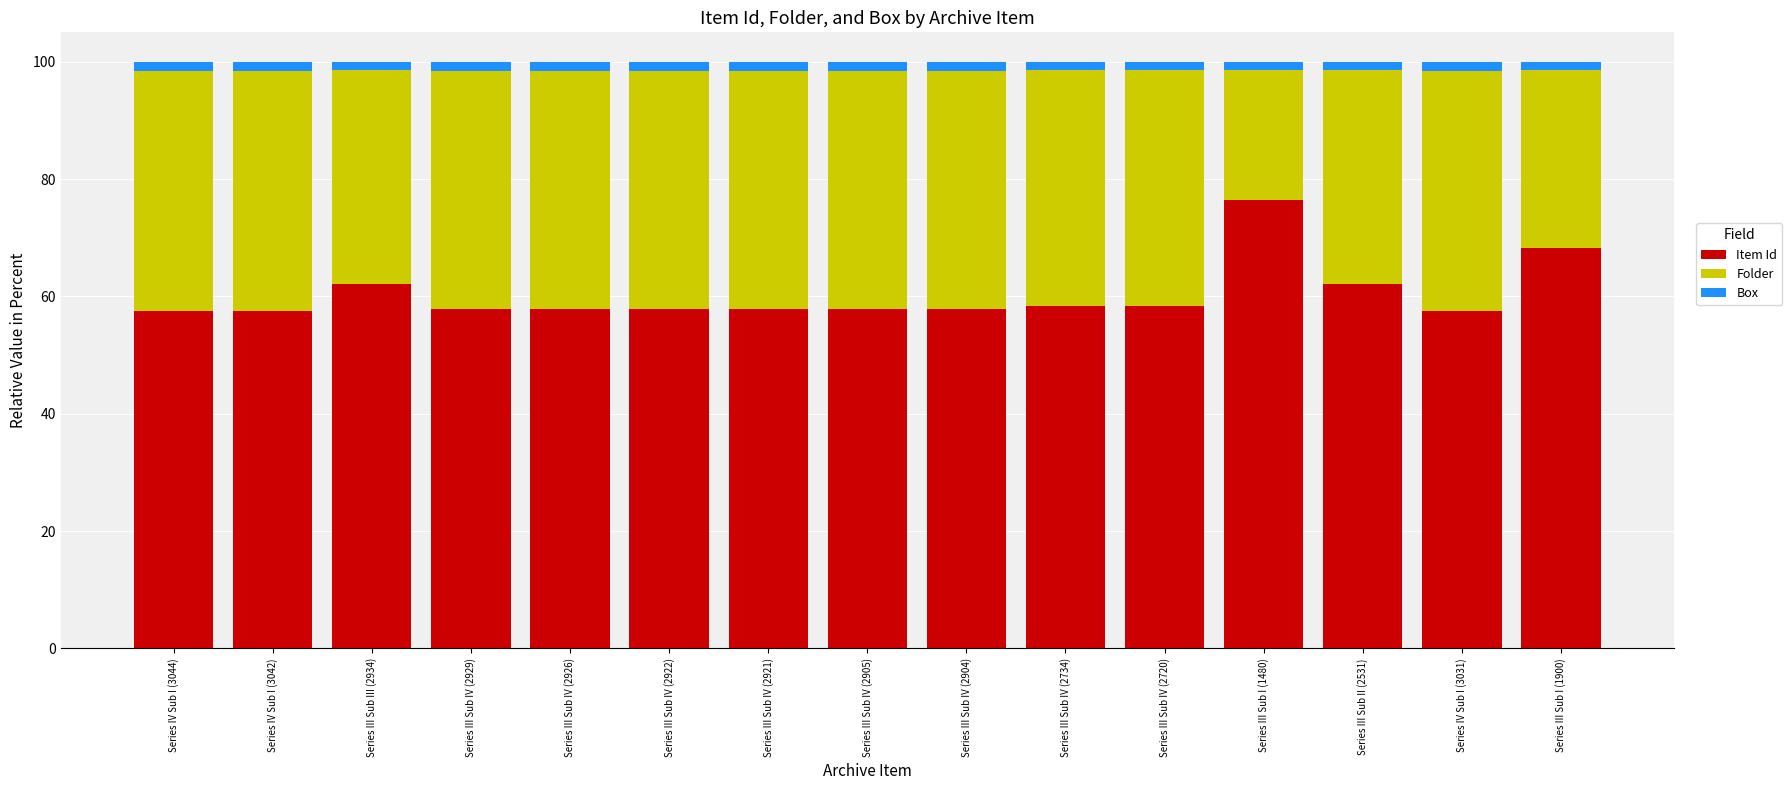

What is the maximum value for Item Id?

76.5